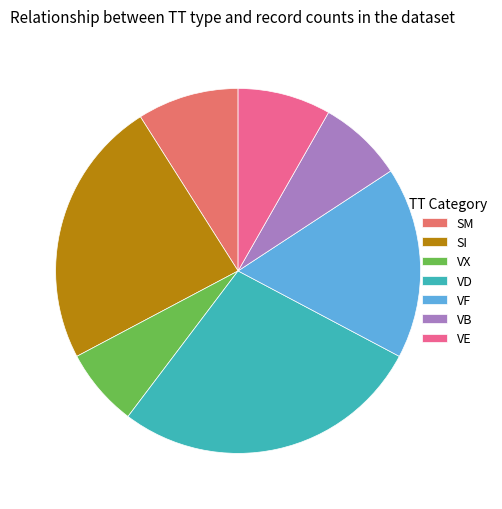

Between VX and VE, which is larger?

VE